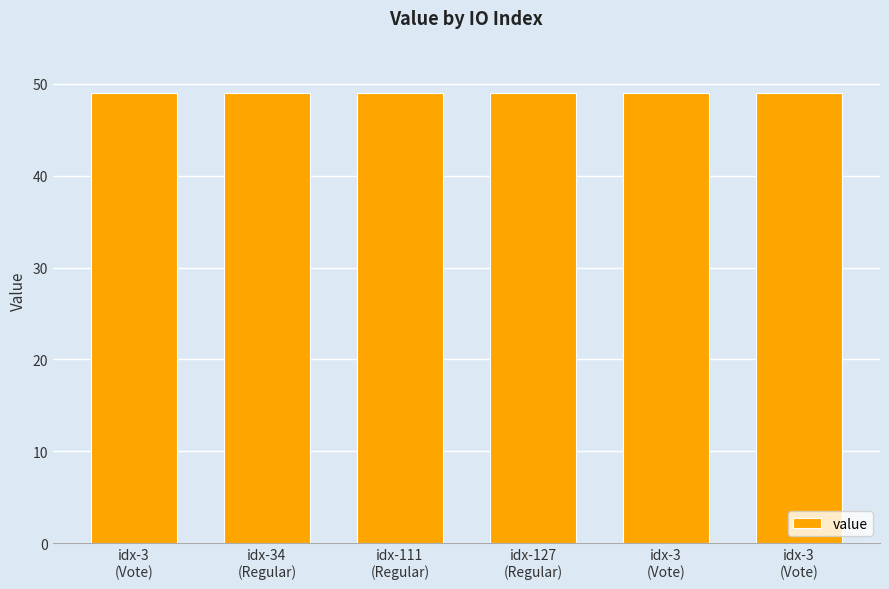

Count the number of data series in this chart.

1